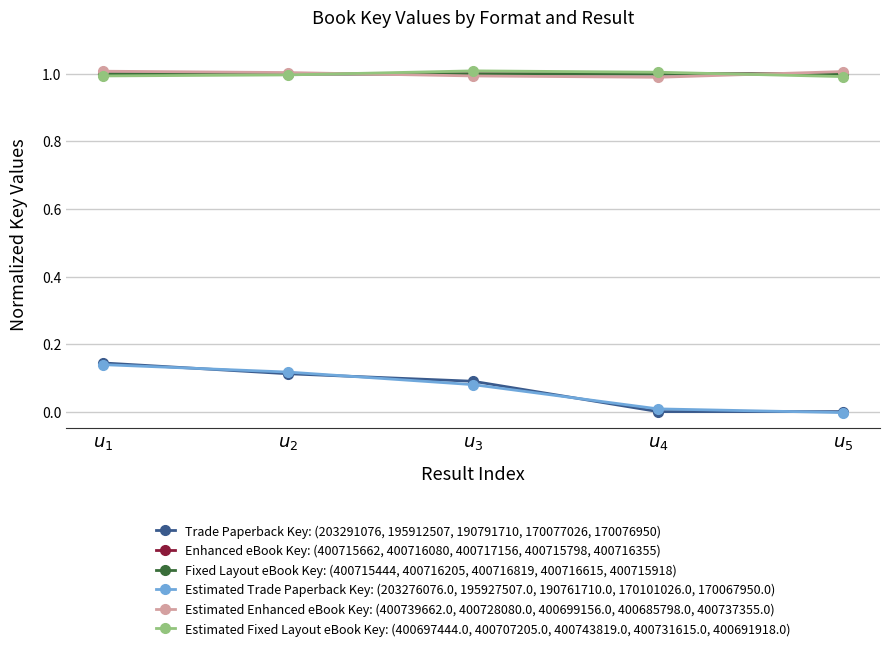

Which series has the largest range (max minus min)?

Trade Paperback Key: (203291076, 195912507, 190791710, 170077026, 170076950)